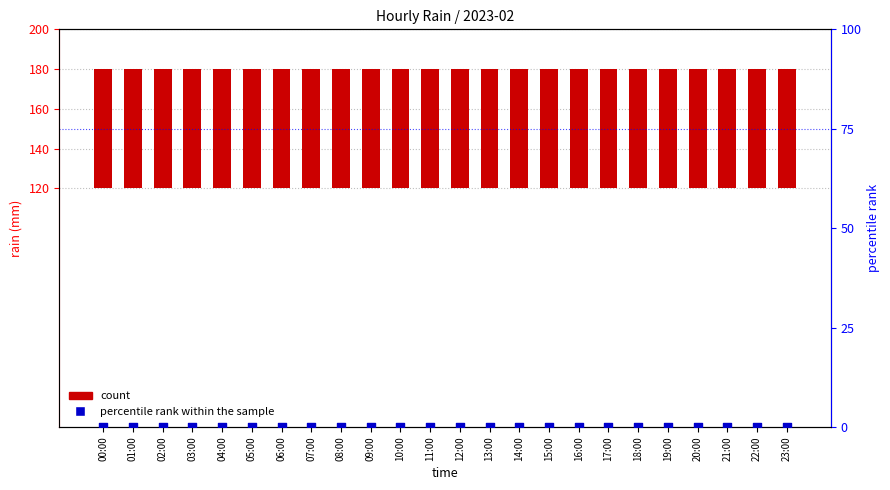

What is the total value across all series at 12:00?

60